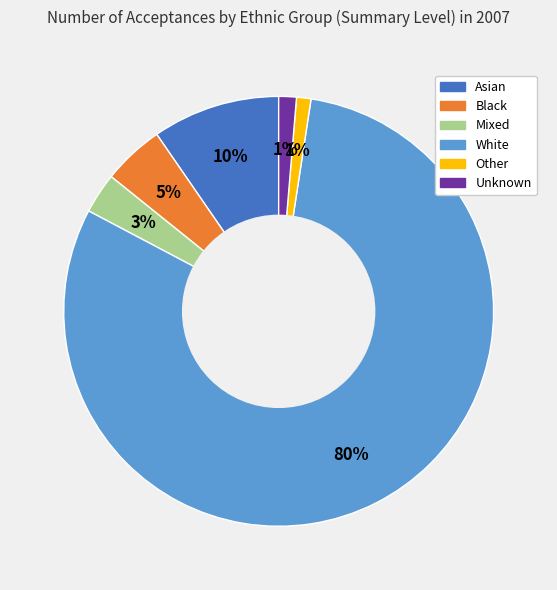

Count the number of slices in the pie.

6